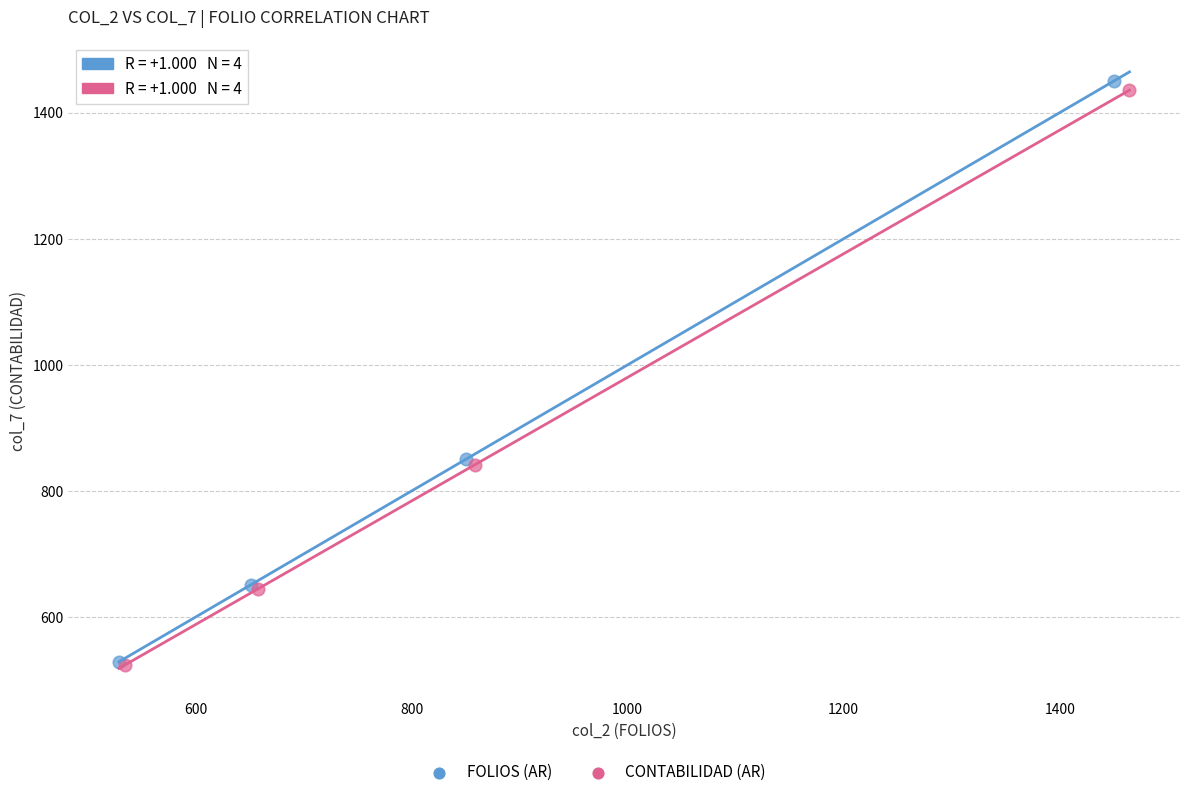

Which series has the largest Y range (max minus min)?

FOLIOS (AR)